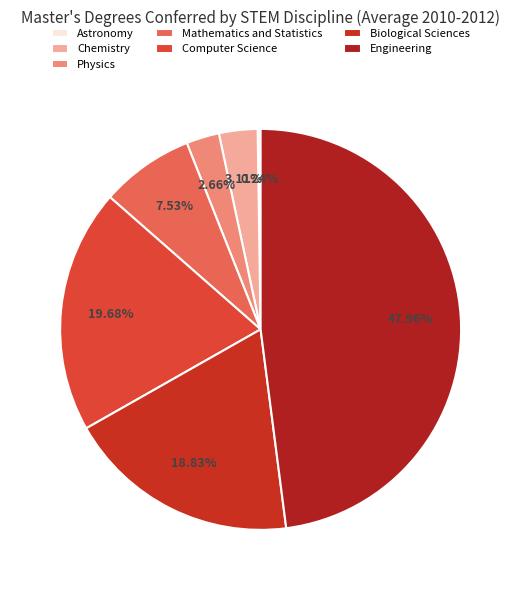

To the nearest percent, what is the average slice percentage?

14%